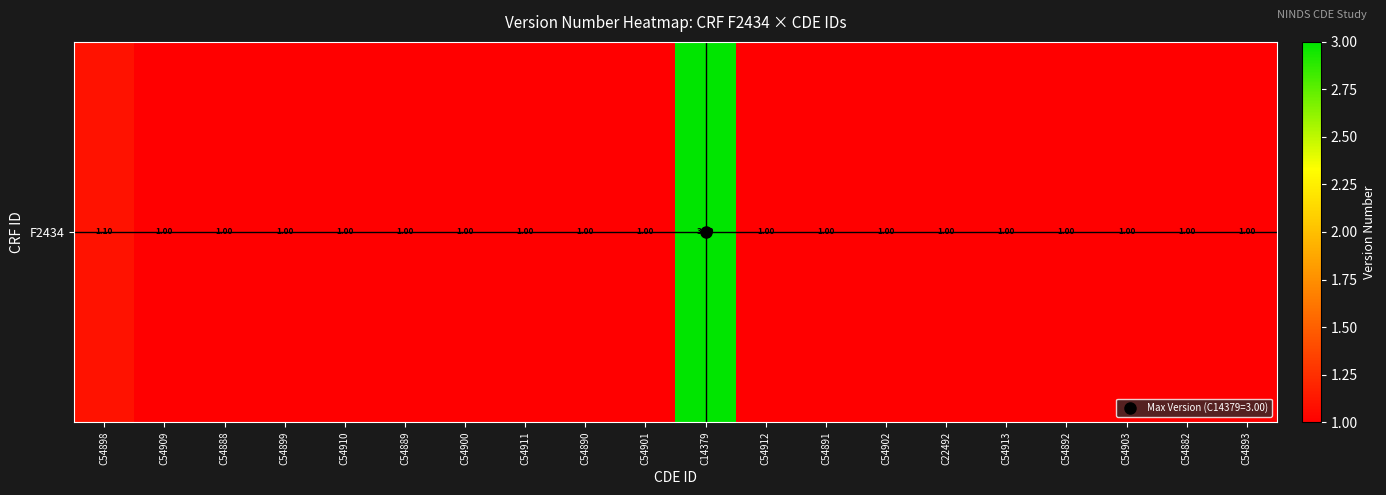

Where is the data nearest to the value 2?

C54898